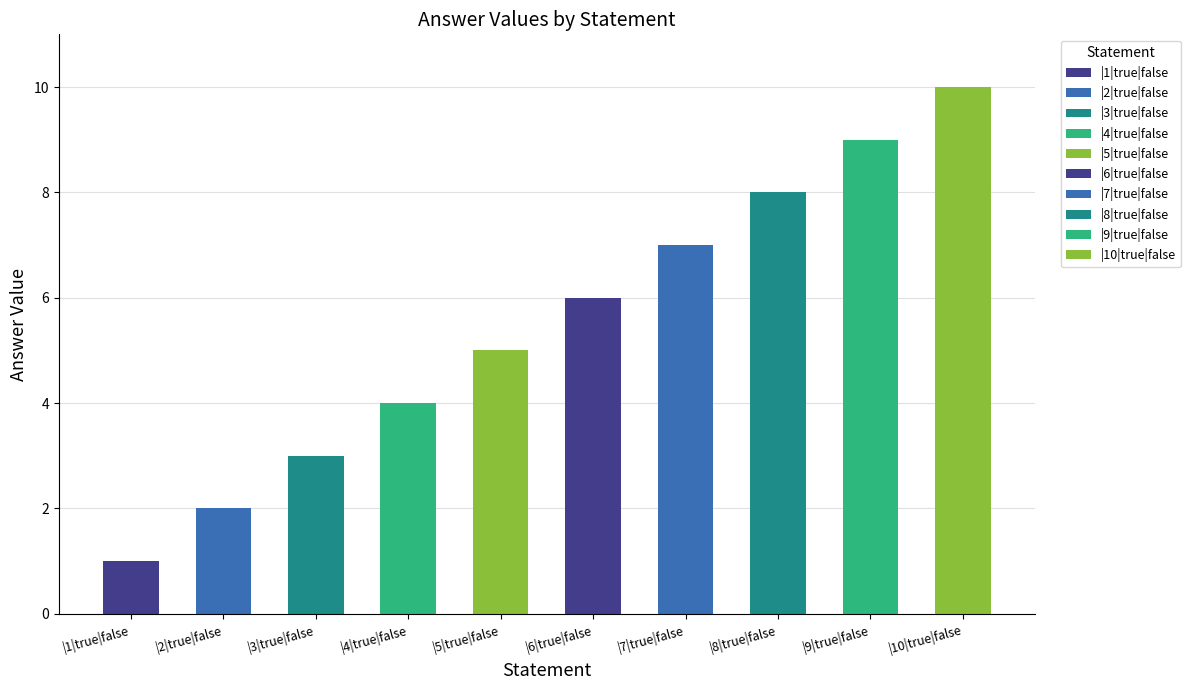

Reading left to right, list all the values displayed in this chart.

|1|true|false=1	|2|true|false=2	|3|true|false=3	|4|true|false=4	|5|true|false=5	|6|true|false=6	|7|true|false=7	|8|true|false=8	|9|true|false=9	|10|true|false=10